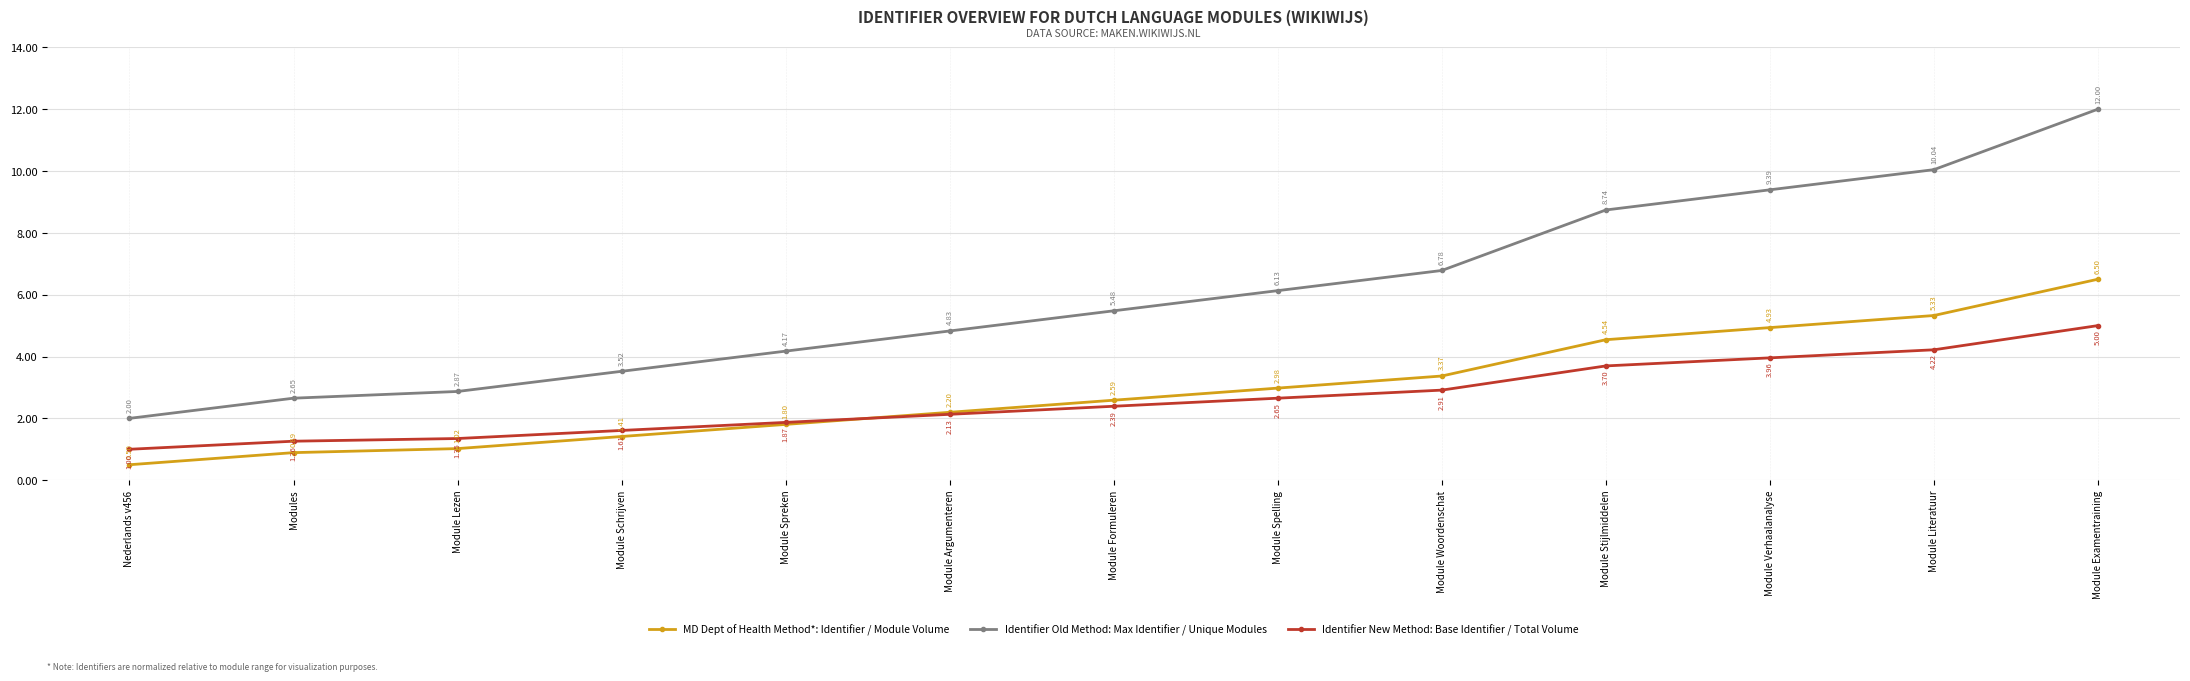

What is the difference between the highest and lowest values at Modules?

1.8